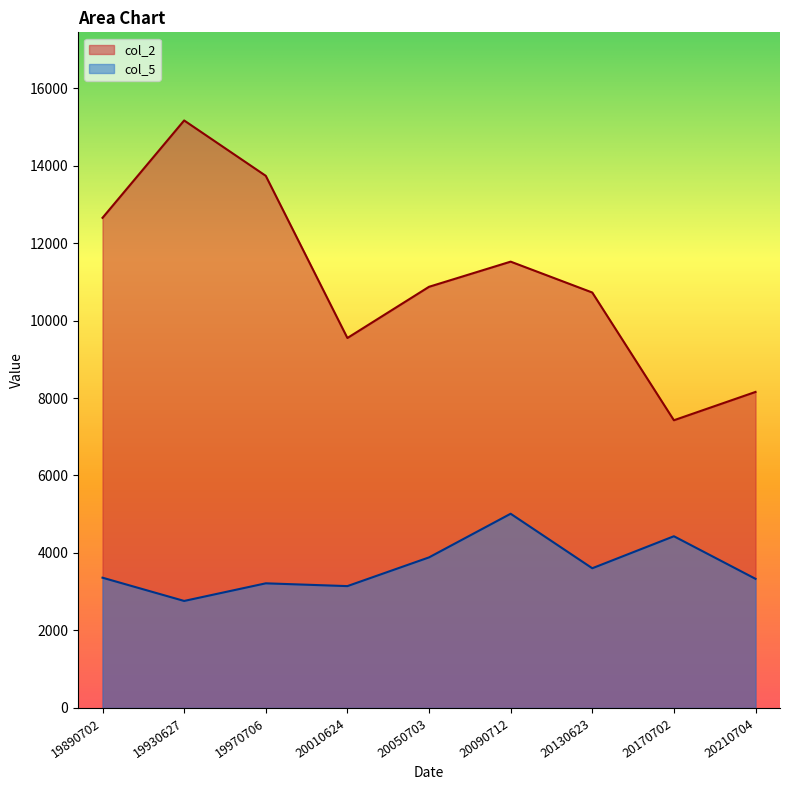

What is the value of the col_2 point at the 1st from the left?

12651.0